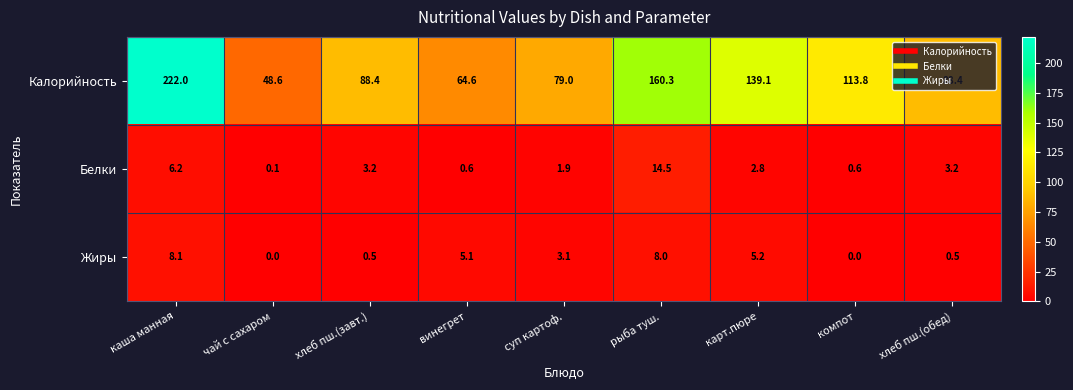

List the series in order of their peak value, lowest first.

Жиры, Белки, Калорийность